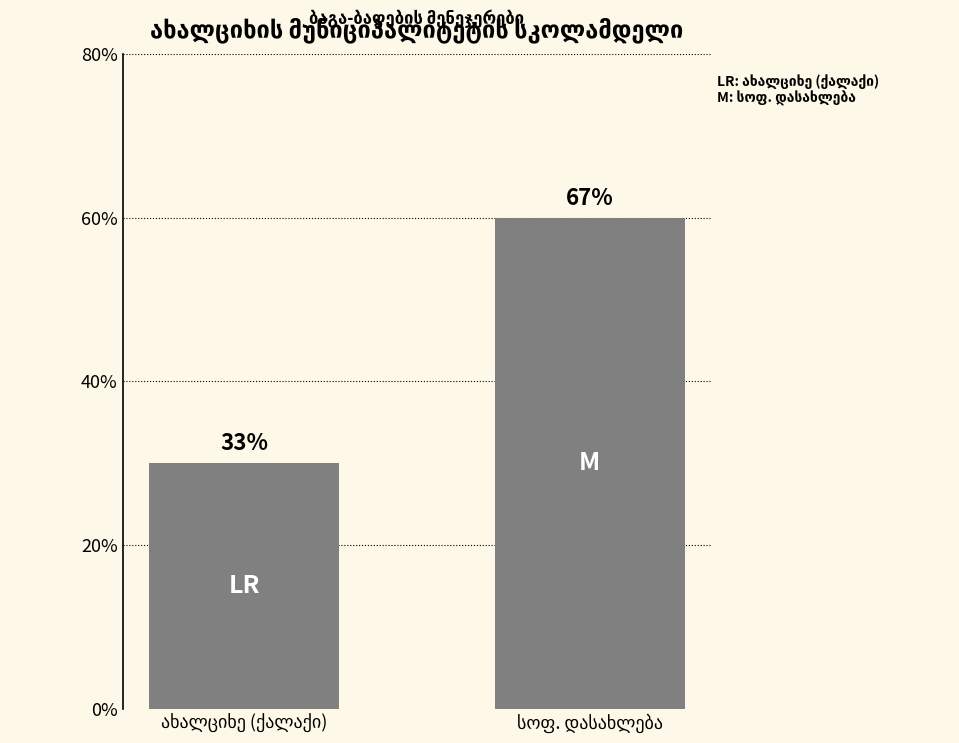

Does the chart contain any negative values?

No